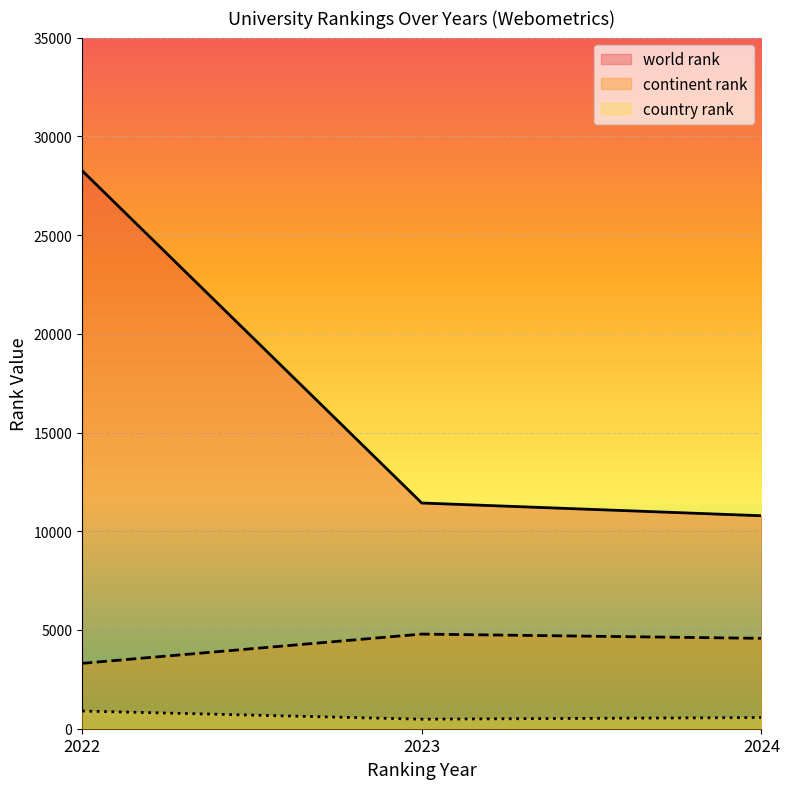

What are all the series names shown in the legend?

world rank, continent rank, country rank